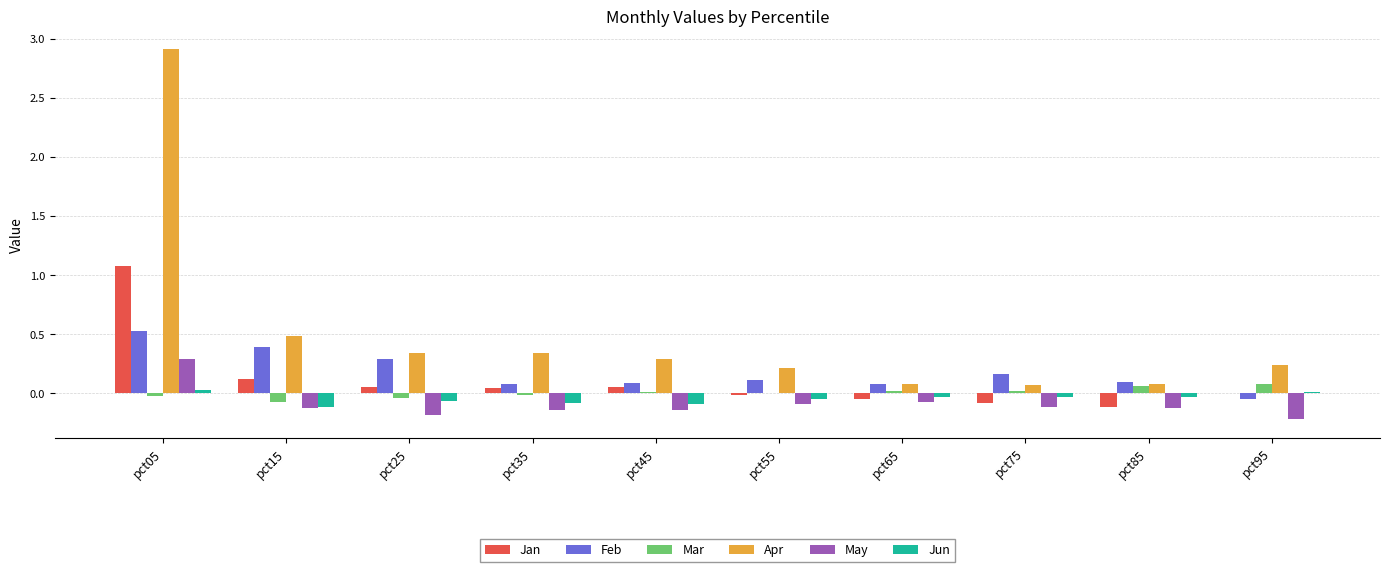

At which label does Jan reach its peak?

pct05